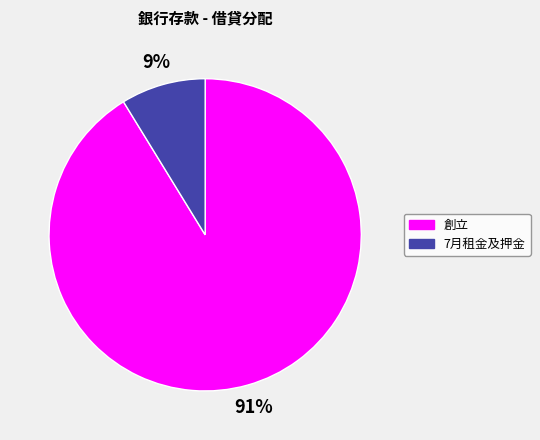

Which has a higher value, 7月租金及押金 or 創立?

創立